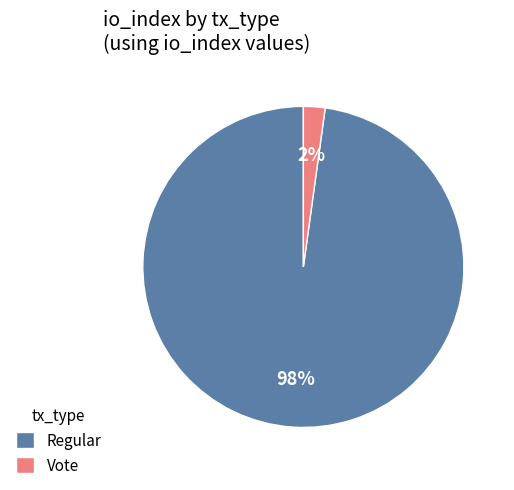

The Regular slice represents 84% of the pie. True or false?

False